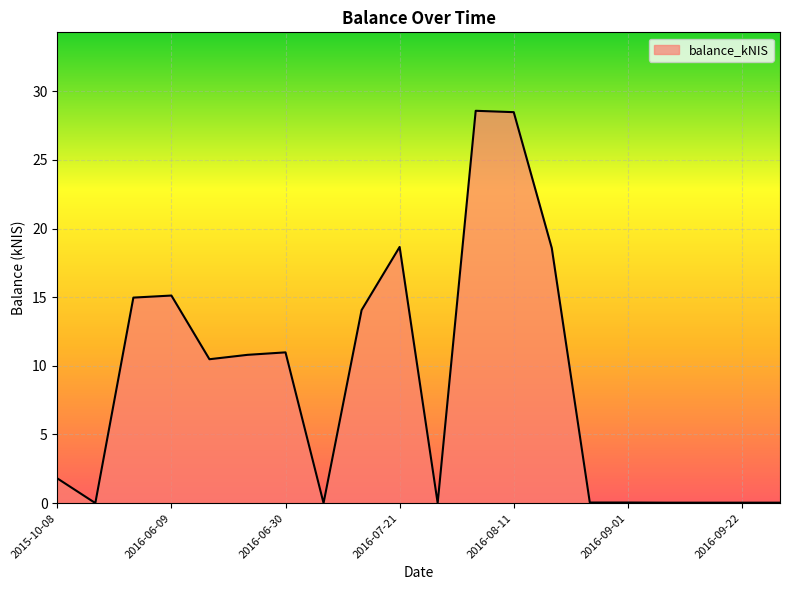

What is the greatest value displayed?

28.6